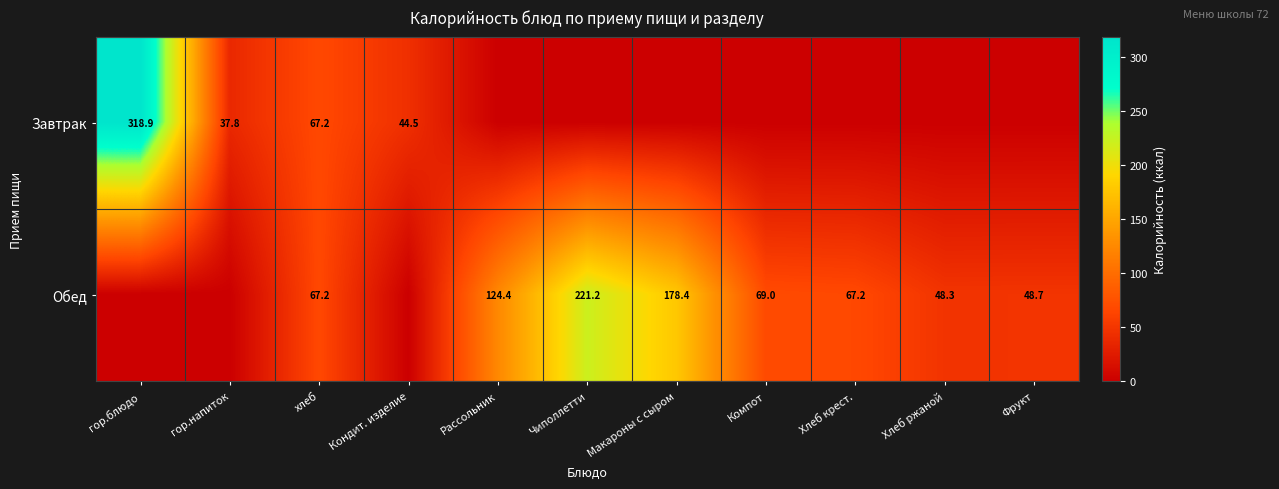

What is the difference between the Обед values at Рассольник and Фрукт?

75.7